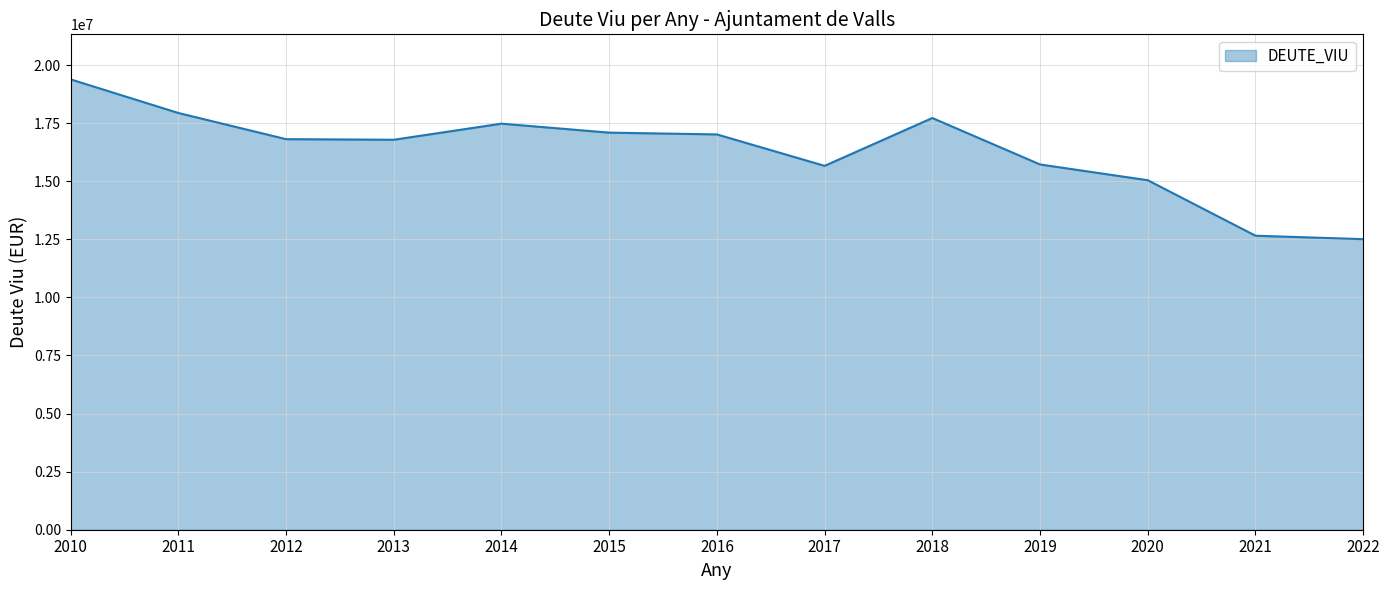

Where is the first local maximum?

2014